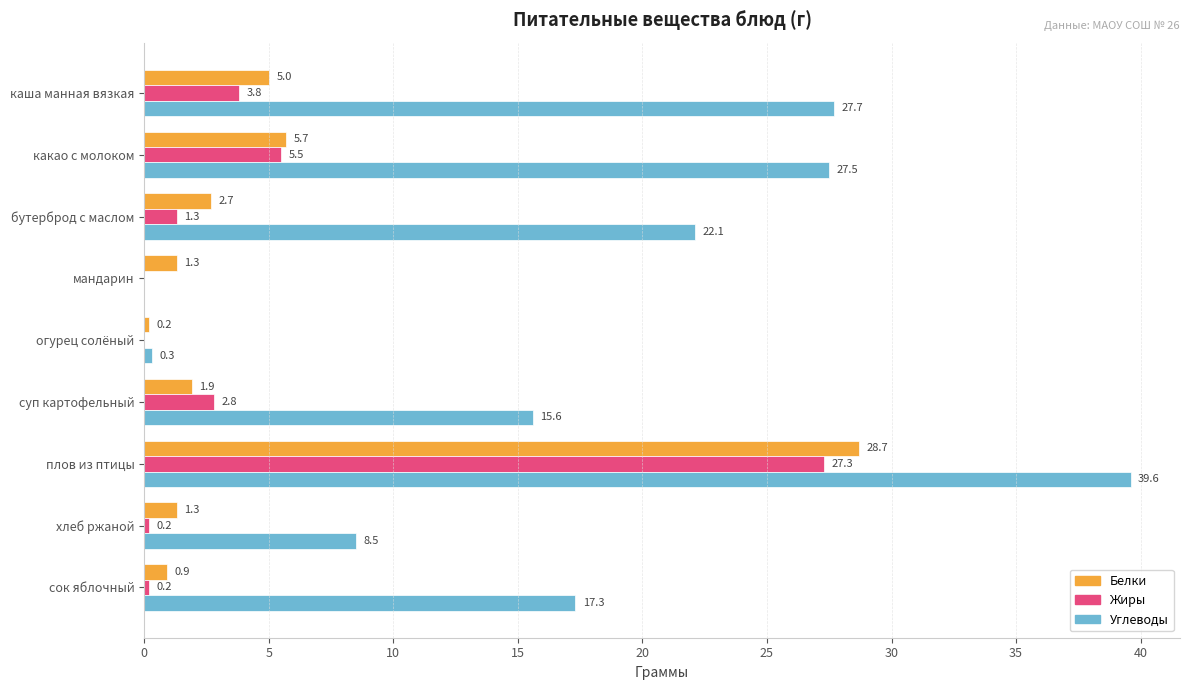

The value of Жиры at какао с молоком is 8.0. True or false?

False